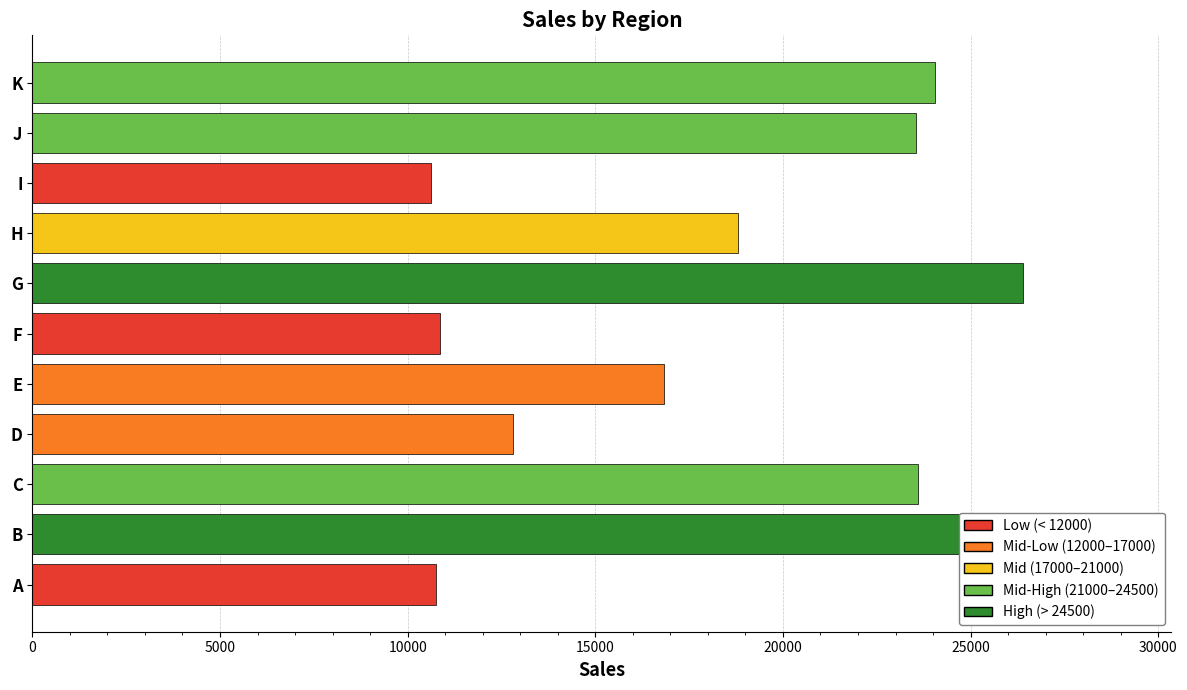

How many categories are shown in the chart?

11